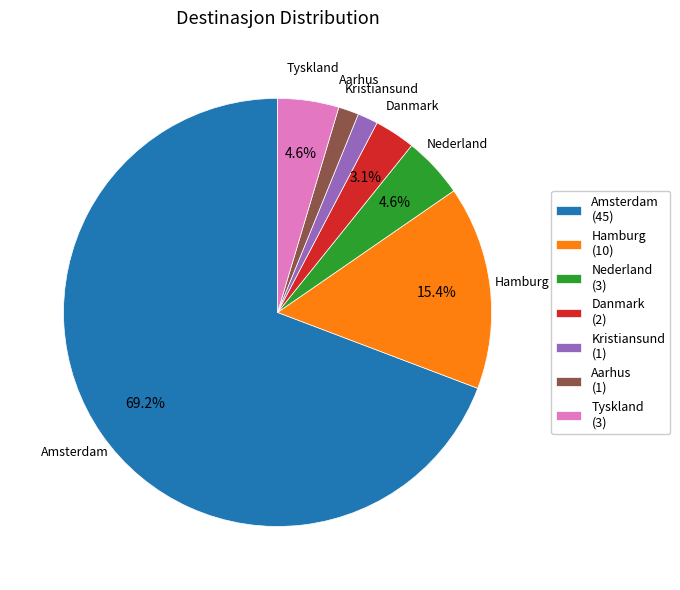

To the nearest percent, what is the difference between the largest and smallest slice percentages?

68%